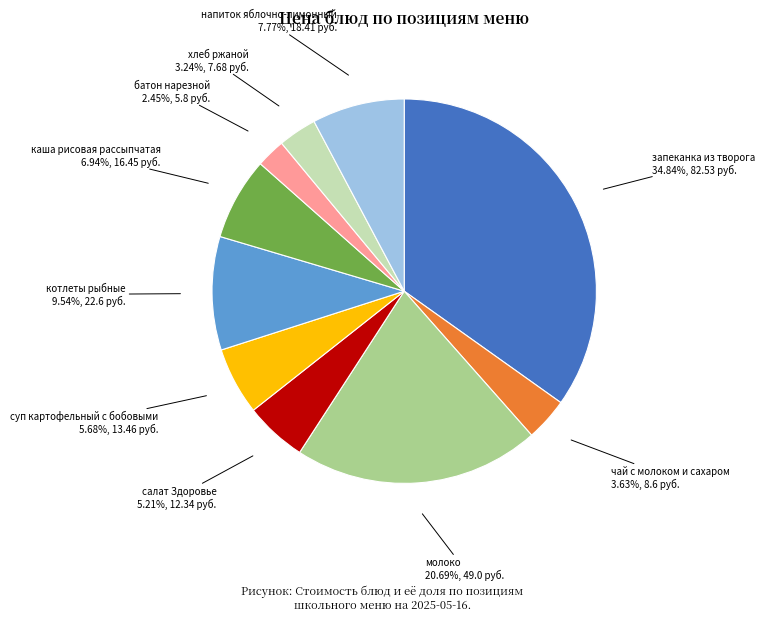

What is the ratio of the value at чай с молоком и сахаром to the value at каша рисовая рассыпчатая?

0.5